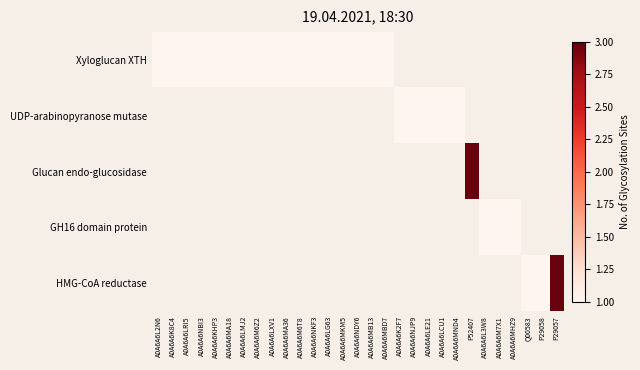

Which has a higher value, A0A6A6L2N6 or A0A6A6MB13?

A0A6A6L2N6